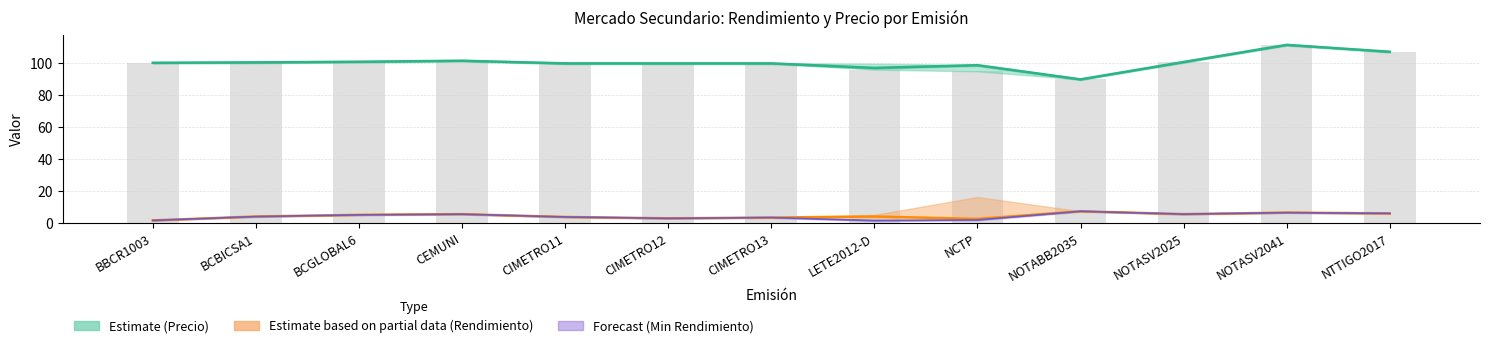

What is the difference between the Min Precio values at NOTASV2025 and NCTP?

5.6